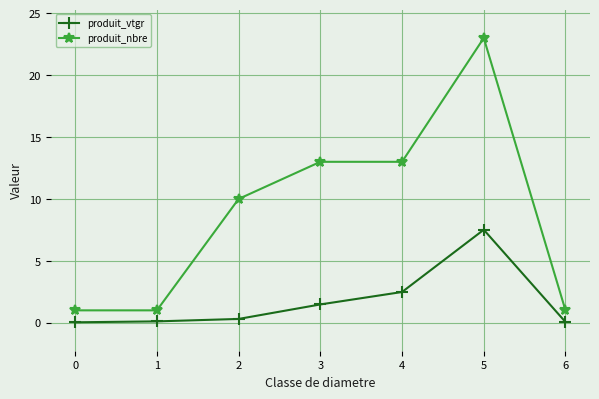

What is the sum of the produit_vtgr values at 2 and 0?

0.3